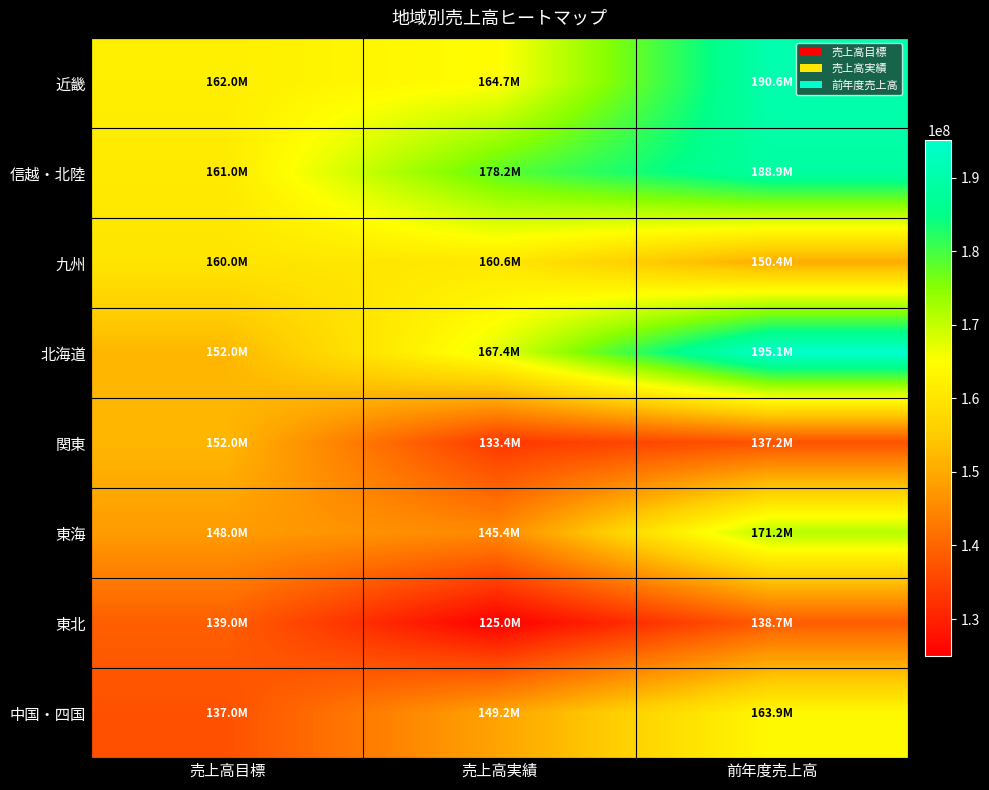

Which series has the widest spread of values?

北海道